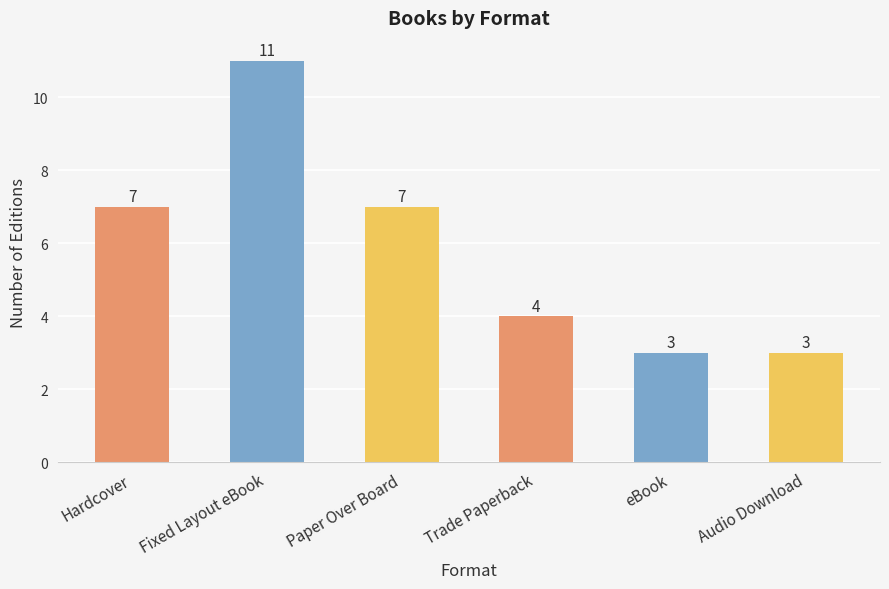

What is the difference between the maximum and minimum values?

8